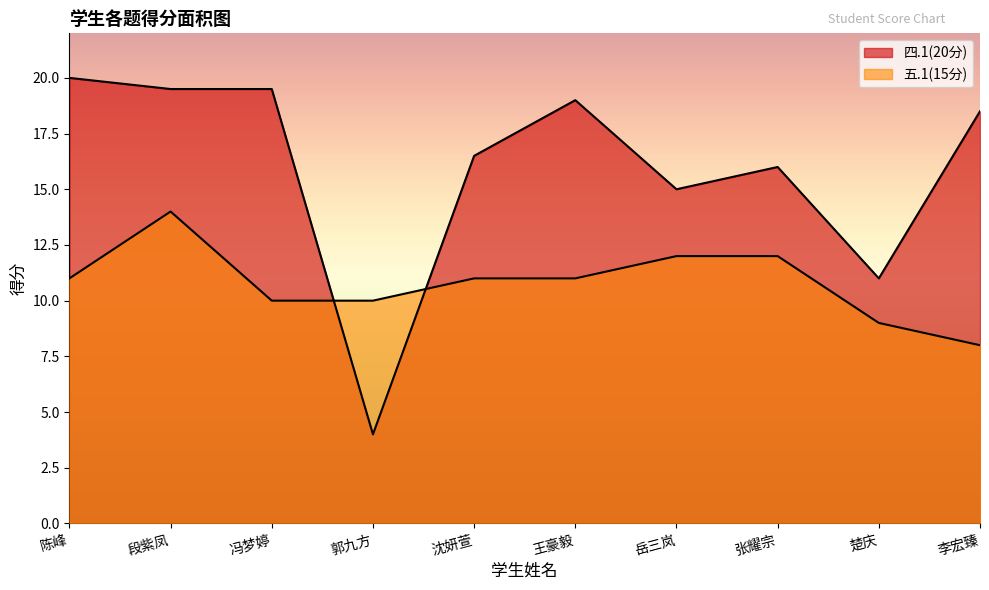

Which has a higher value, 李宏臻 or 王豪毅?

王豪毅